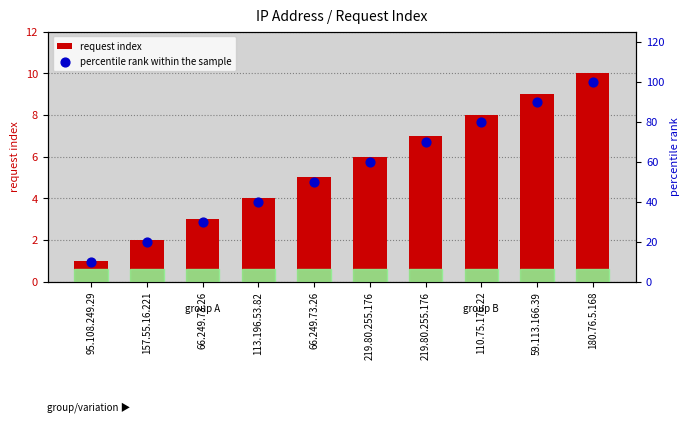

What are all the series names shown in the legend?

request index, percentile rank within the sample